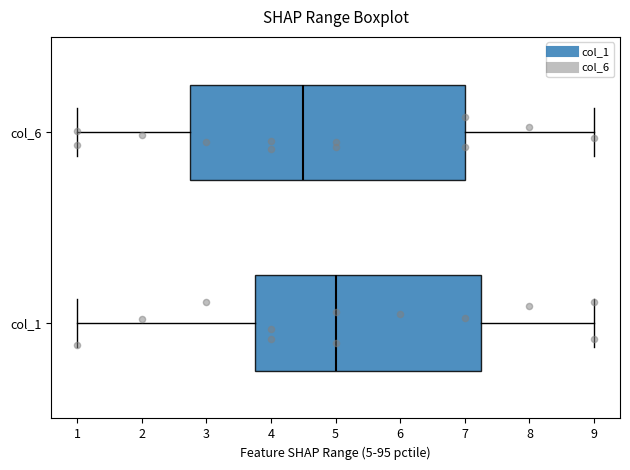

Reading bottom to top, transcribe this box plot: for each box, give where its median line is, the range the box spans, and where its two whiskers end, as read against the x-axis. The values are not printed on the chart, so give them approximately, as read against the axis.

col_1: median 5.0, box 3.8 to 7.3, whiskers 1.0 to 9.0
col_6: median 4.5, box 2.8 to 7.0, whiskers 1.0 to 9.0